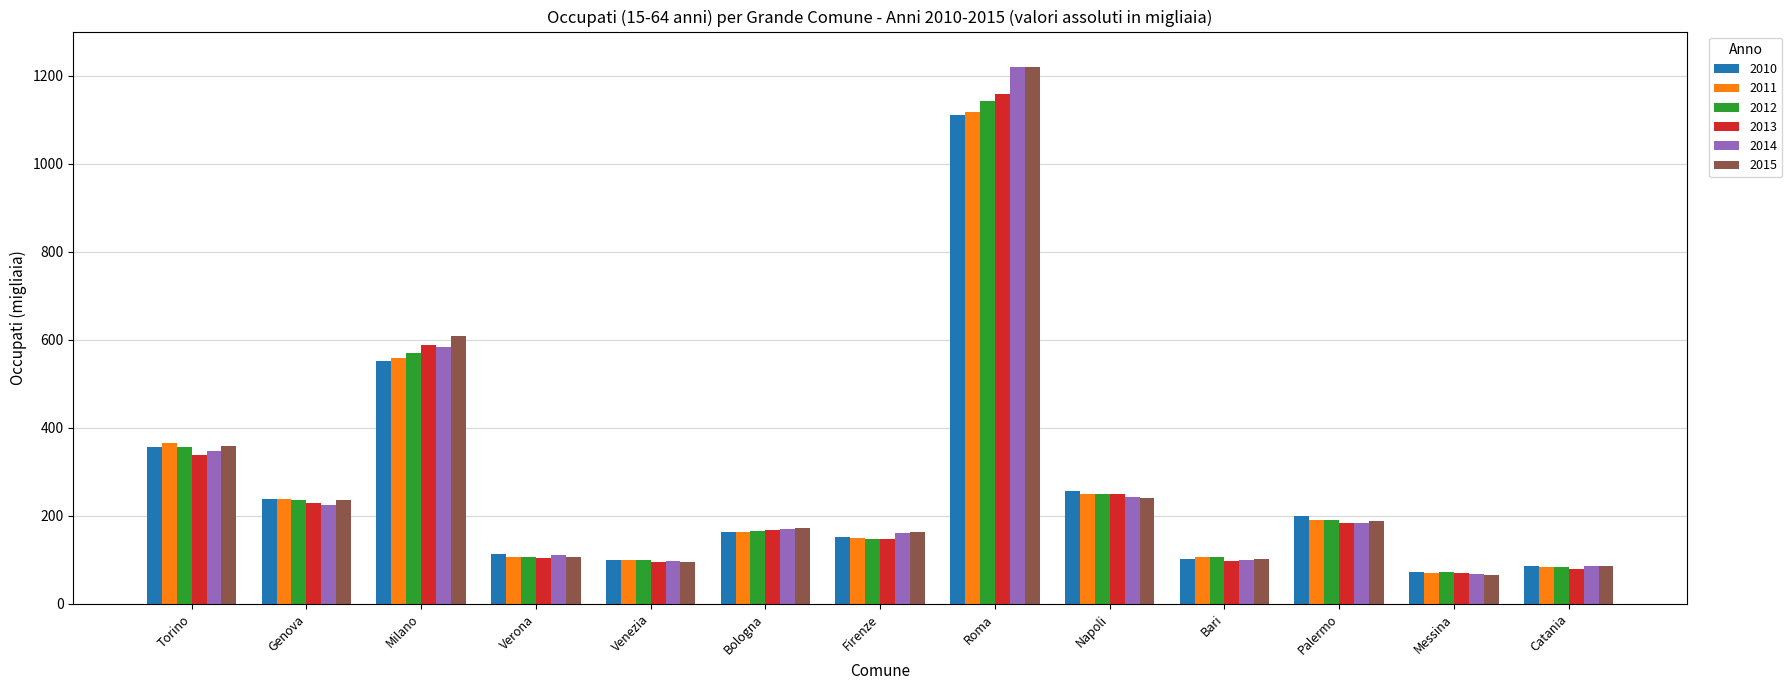

How many data points in 2011 are less than 162?

6